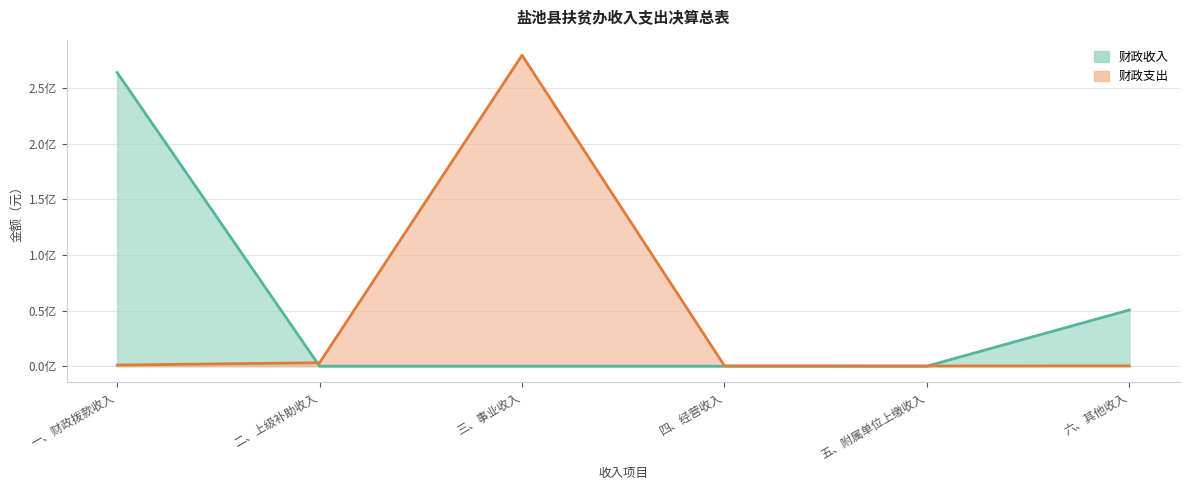

Does the chart have visible grid lines?

Yes